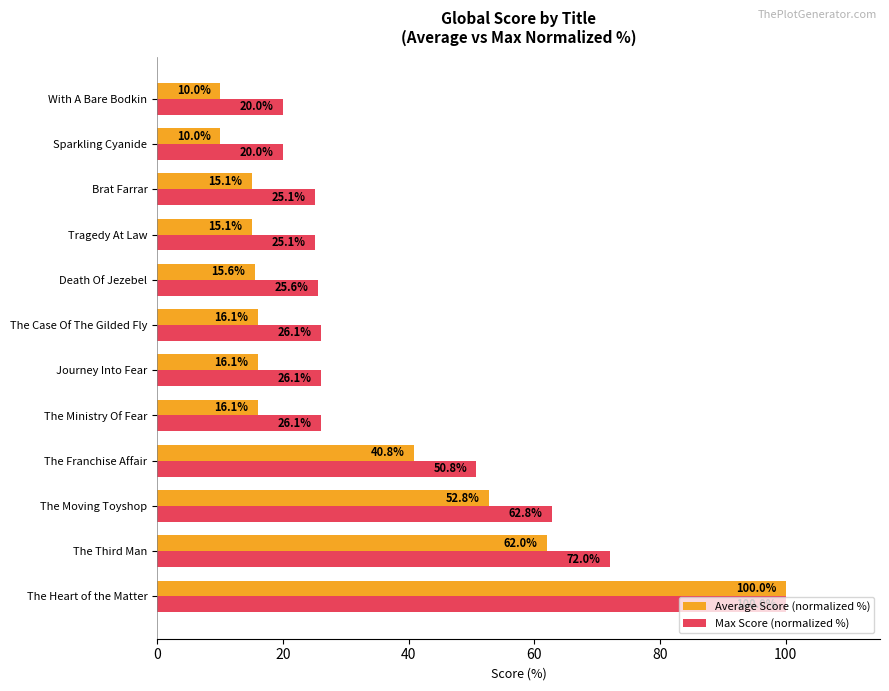

The Average Score (normalized %) series shows 15.6 at Death Of Jezebel. True or false?

True